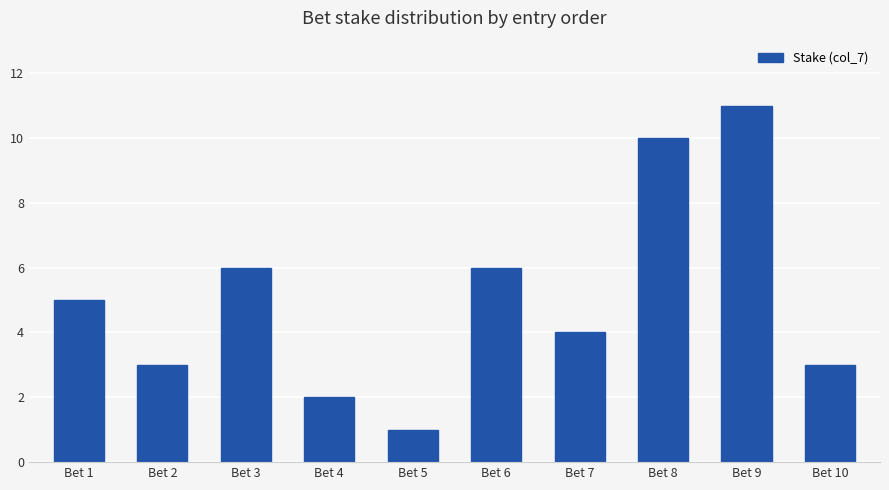

What is the value of the 3rd bar from the left?

6